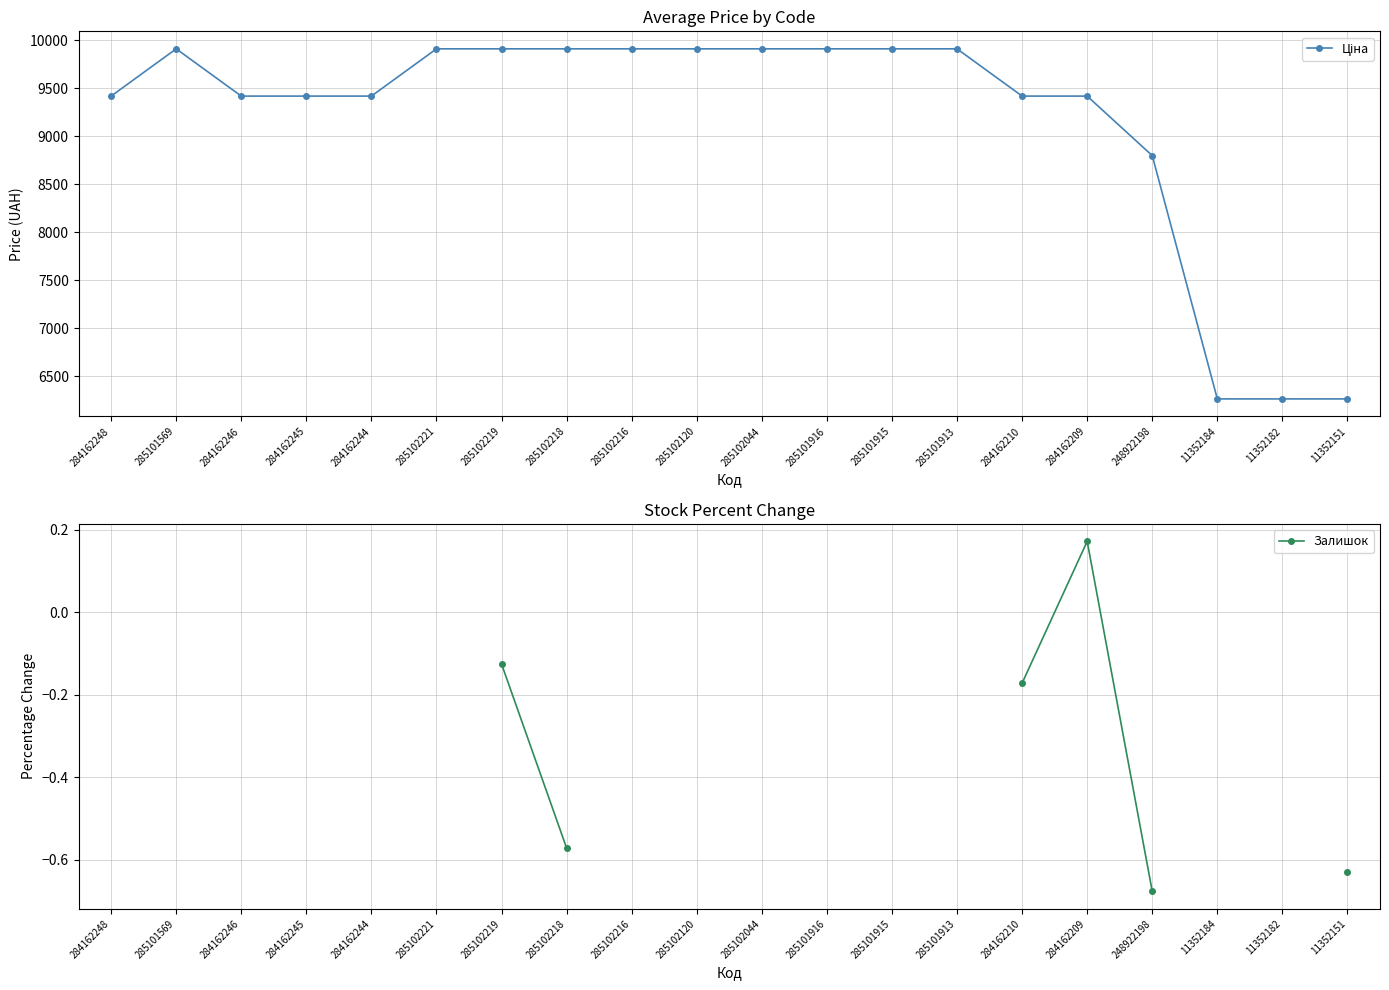

What is the label of the 11th point from the right?

285102120